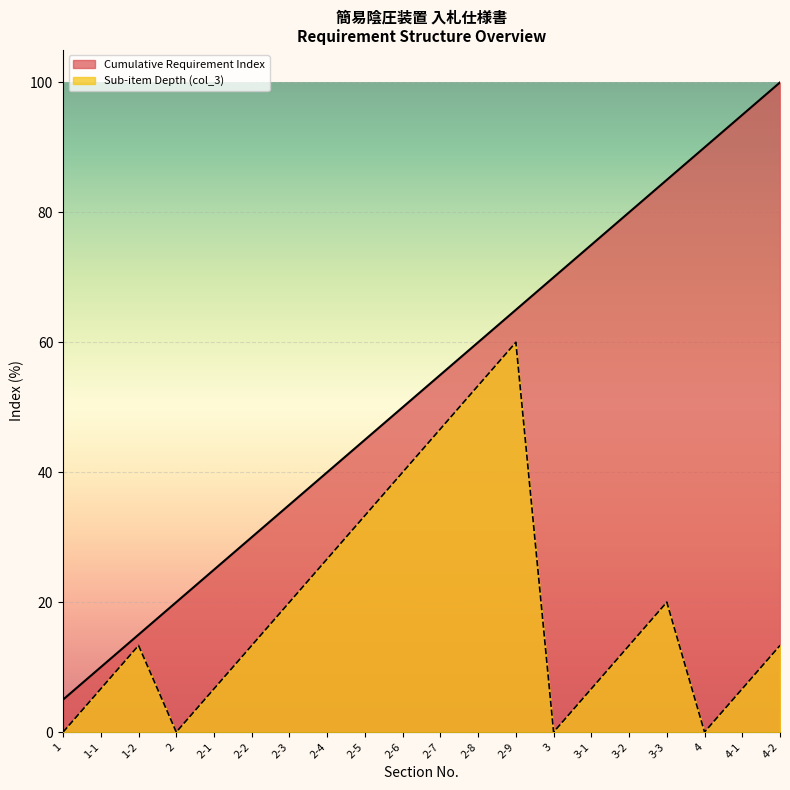

Where does the data first go above 55?

2-7